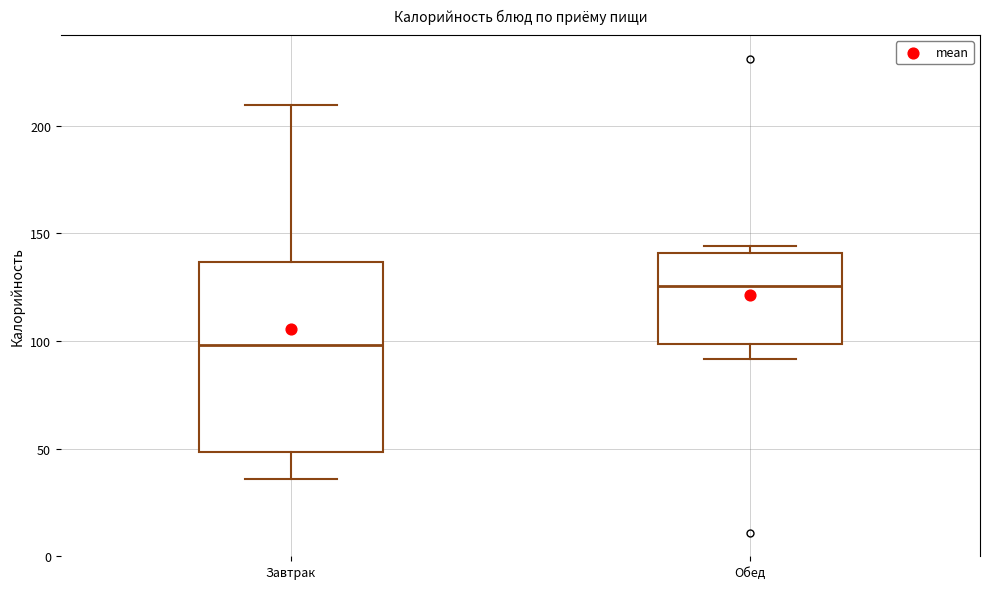

Reading left to right, transcribe this box plot: for each box, give where its median line is, the range the box spans, and where its two whiskers end, as read against the y-axis. The values are not printed on the chart, so give them approximately, as read against the axis.

Завтрак: median 100, box 50 to 135, whiskers 35 to 210
Обед: median 125, box 100 to 140, whiskers 90 to 145